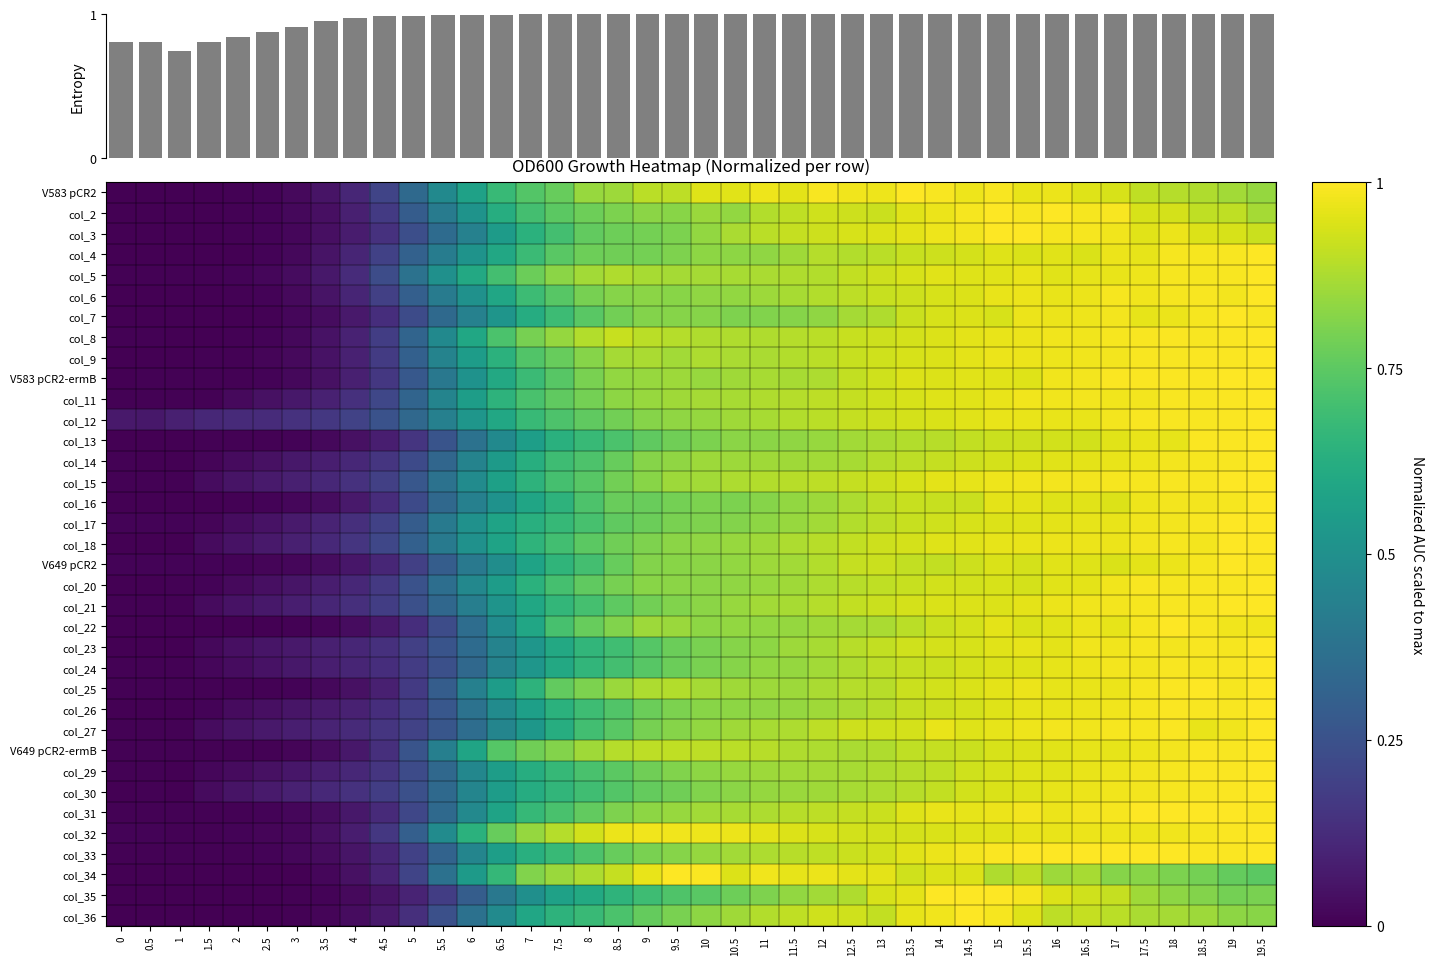

Is it true that col_13 equals 1.0 at 17.5?

True